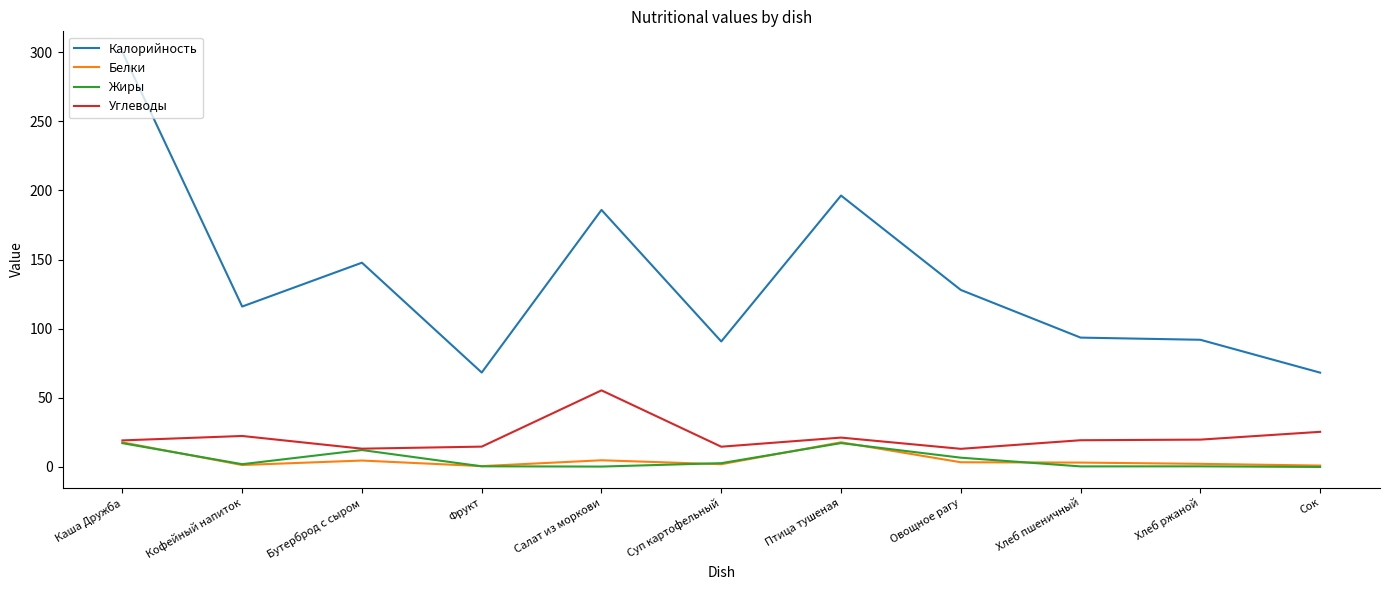

What are all the series names shown in the legend?

Калорийность, Белки, Жиры, Углеводы